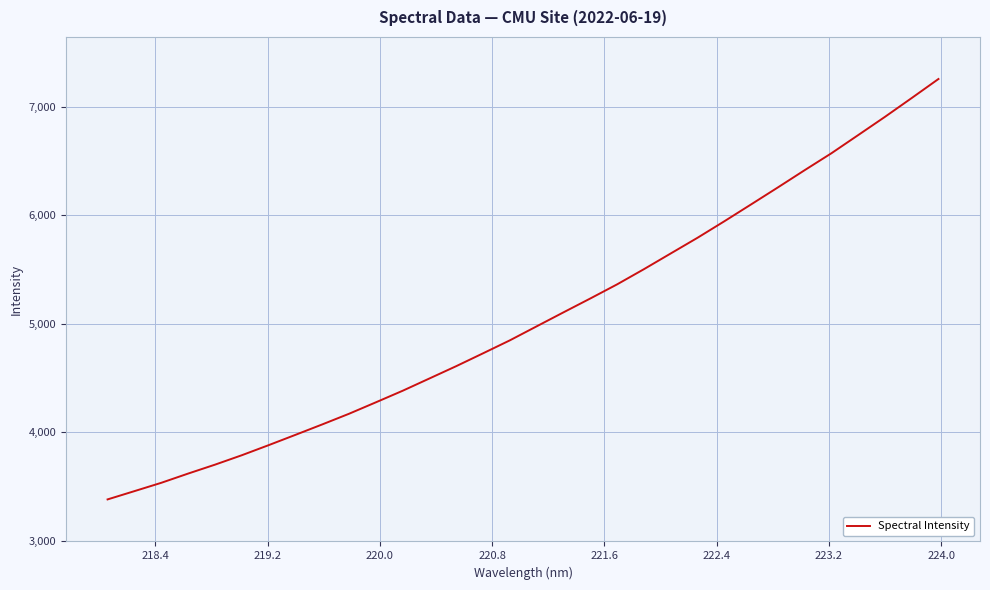

True or false: the data has more than 1 interior local peaks.

False